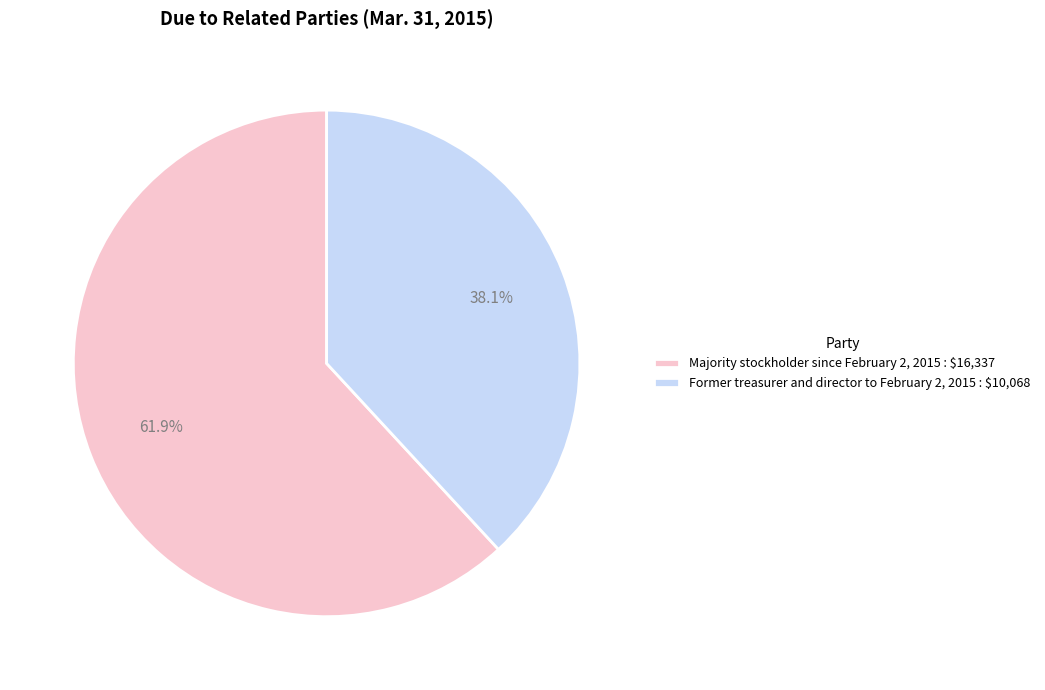

How much of the chart is everything except Majority stockholder since February 2, 2015 : $16,337?

38.1%